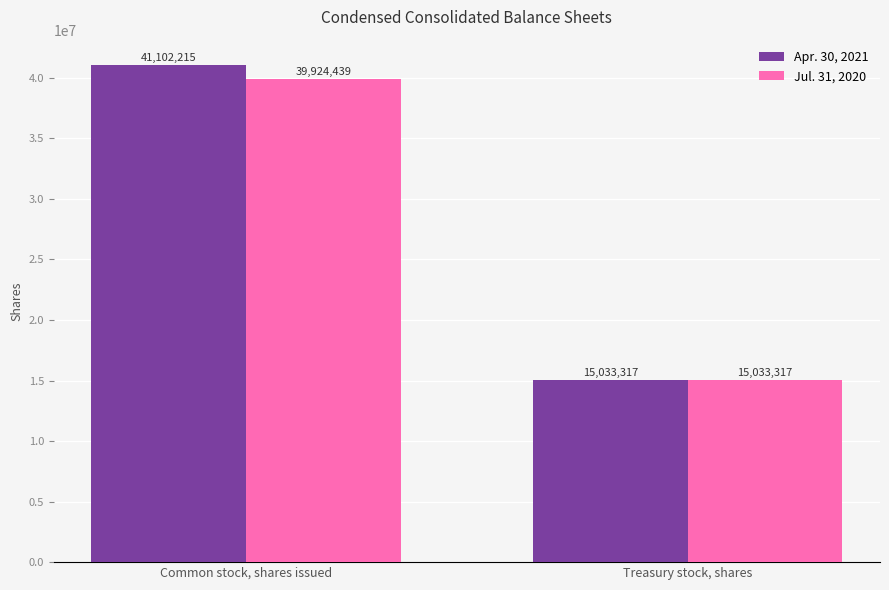

What is the label of the 2nd bar from the right?

Common stock, shares issued